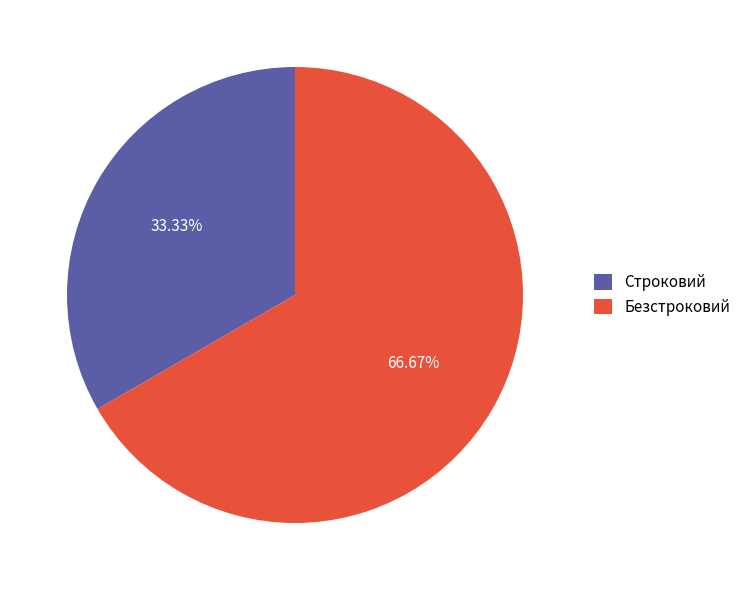

Count the number of slices in the pie.

2